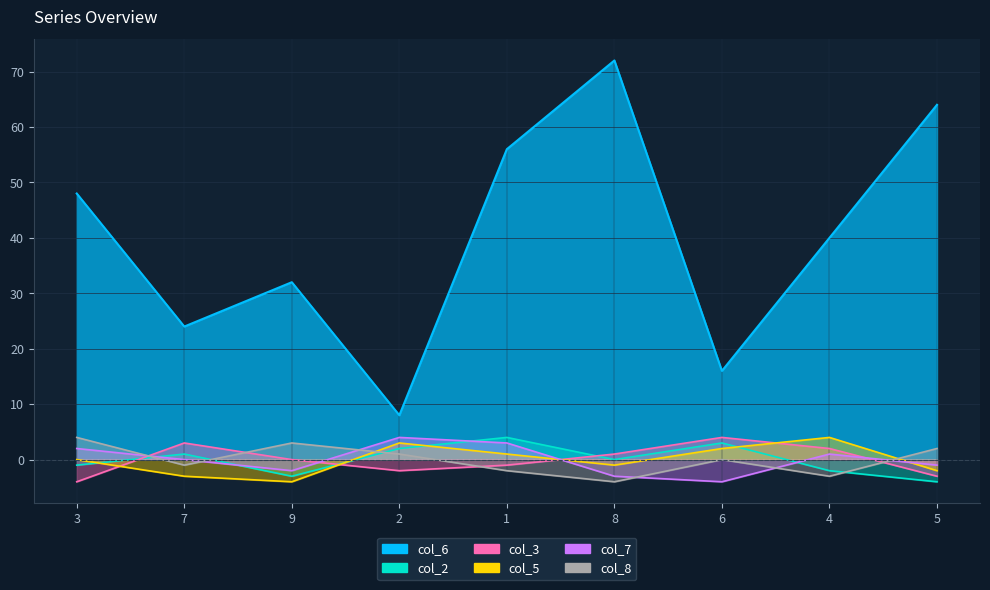

How many times do col_2 and col_8 cross each other?

4